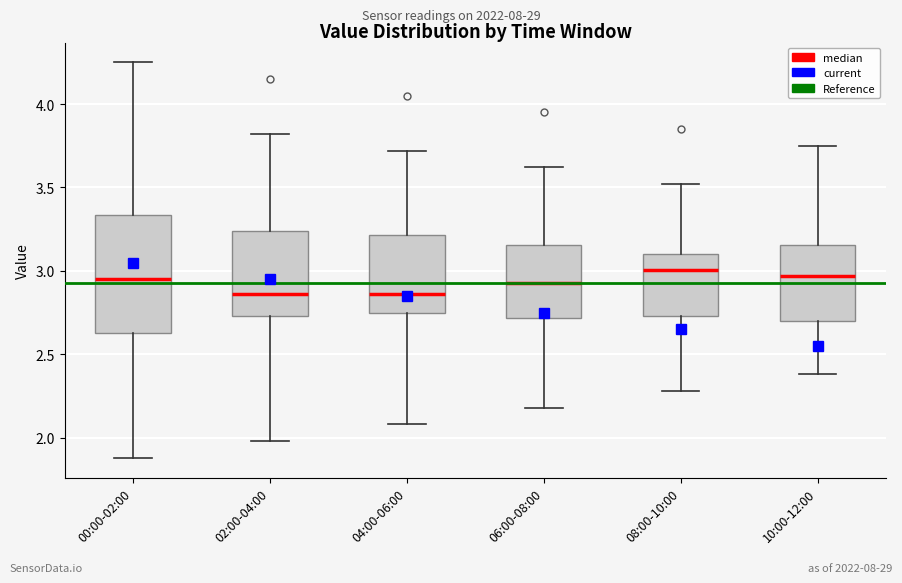

Where does the upper whisker of the box for 06:00-08:00 end on the y-axis? The values are not printed on the chart, so give them approximately, as read against the axis.

3.60